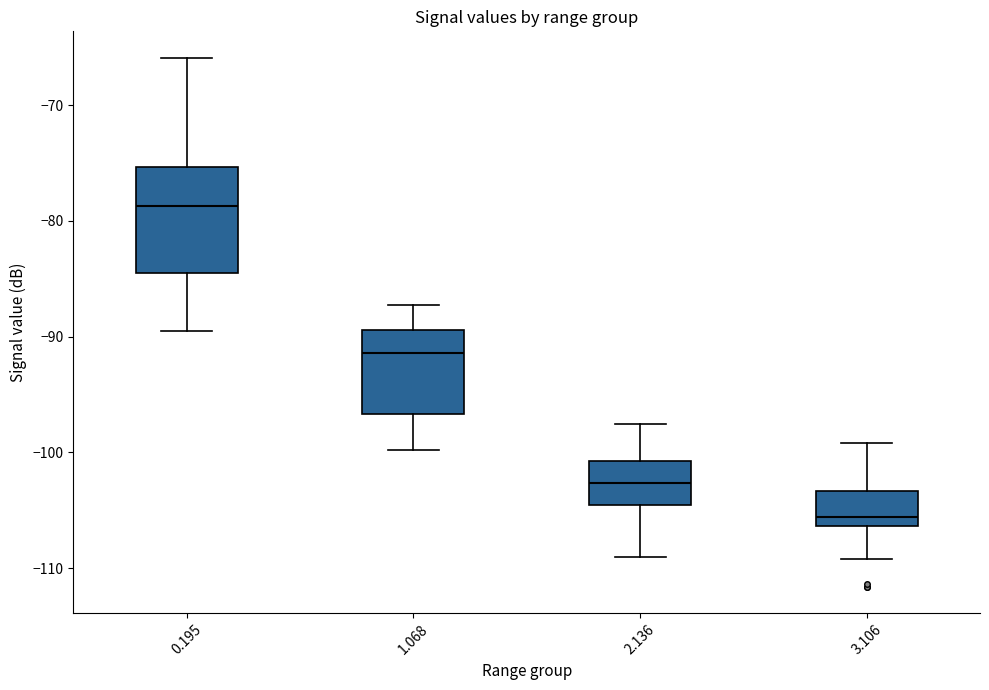

Which box is the tallest, from its lower edge to its upper edge?

0.195